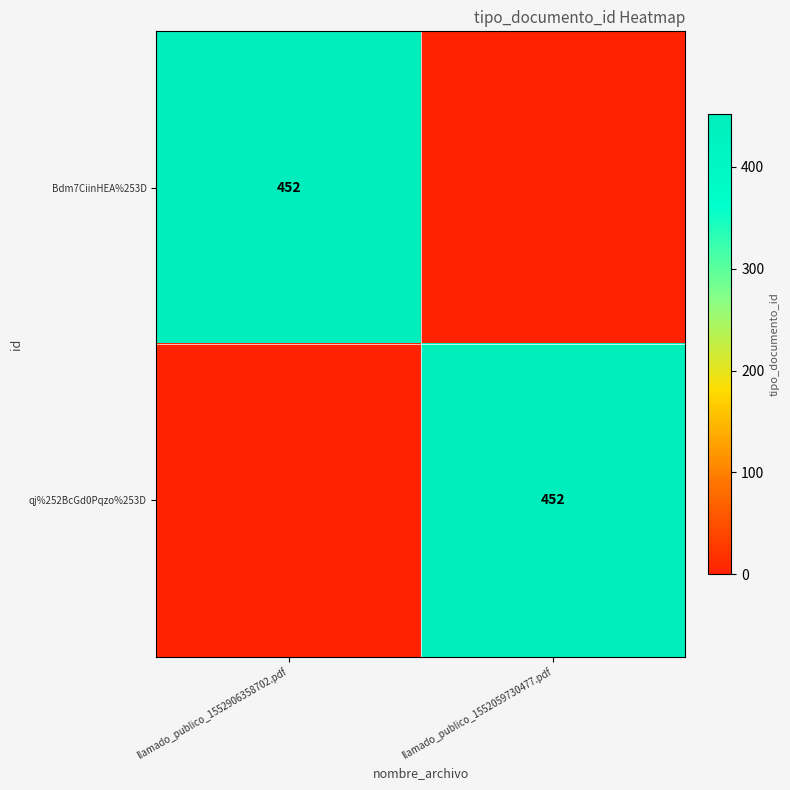

The value of qj%252BcGd0Pqzo%253D at llamado_publico_1552059730477.pdf is 452. True or false?

True